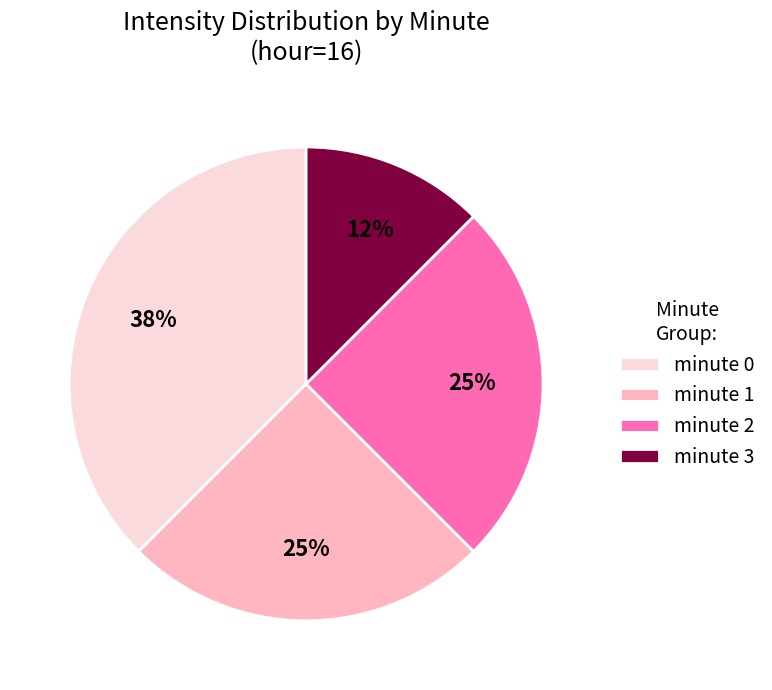

Between minute 0 and minute 1, which is larger?

minute 0